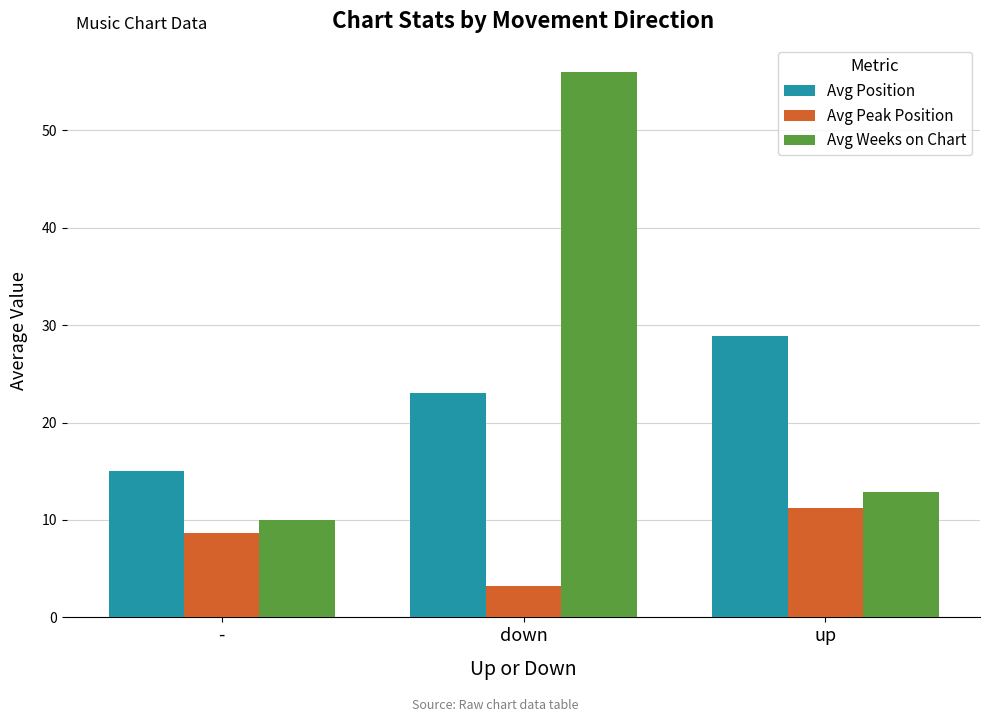

Which category has the highest value in the Avg Peak Position series?

up